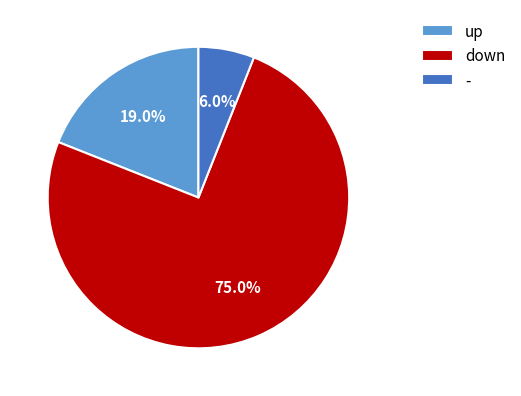

Which category accounts for the majority?

down